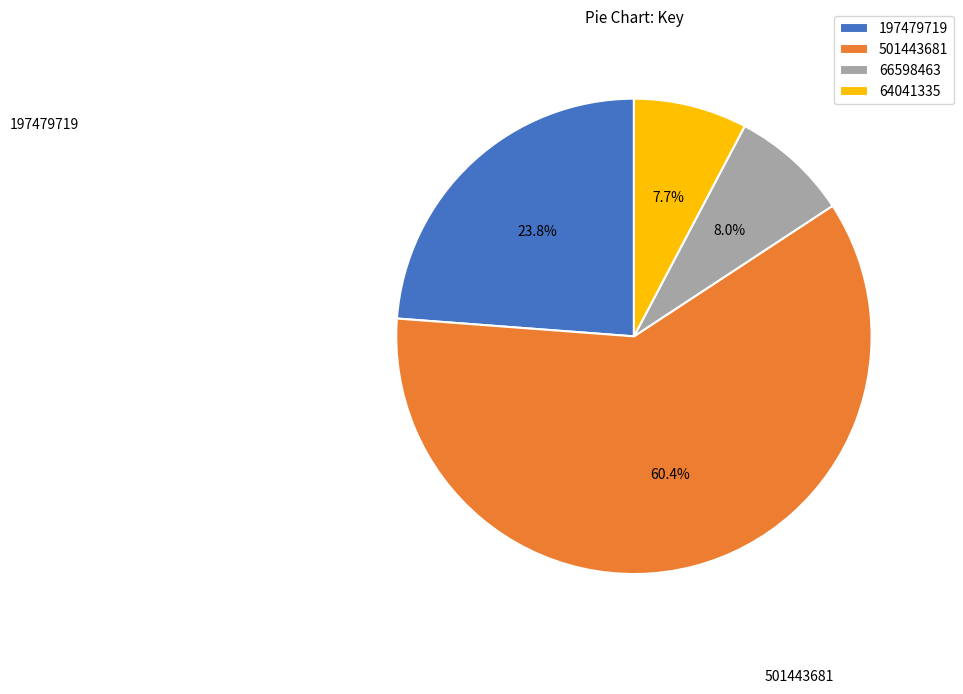

To the nearest percent, what portion does 66598463 represent?

8%